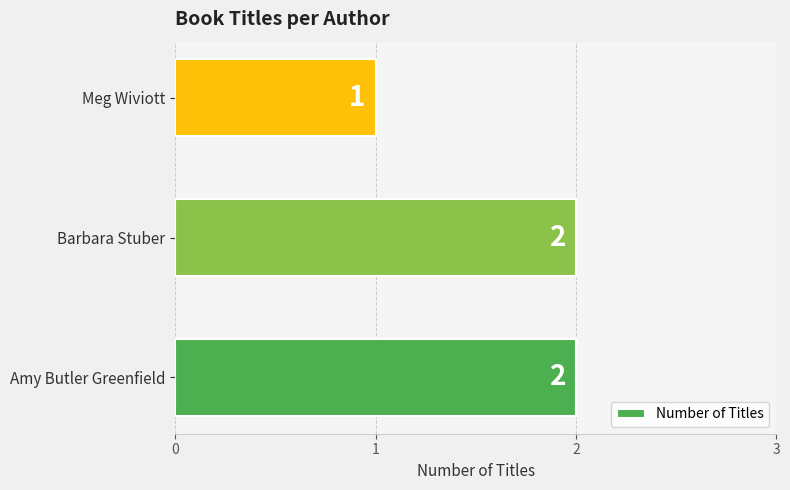

How many values are between 1 and 2?

3